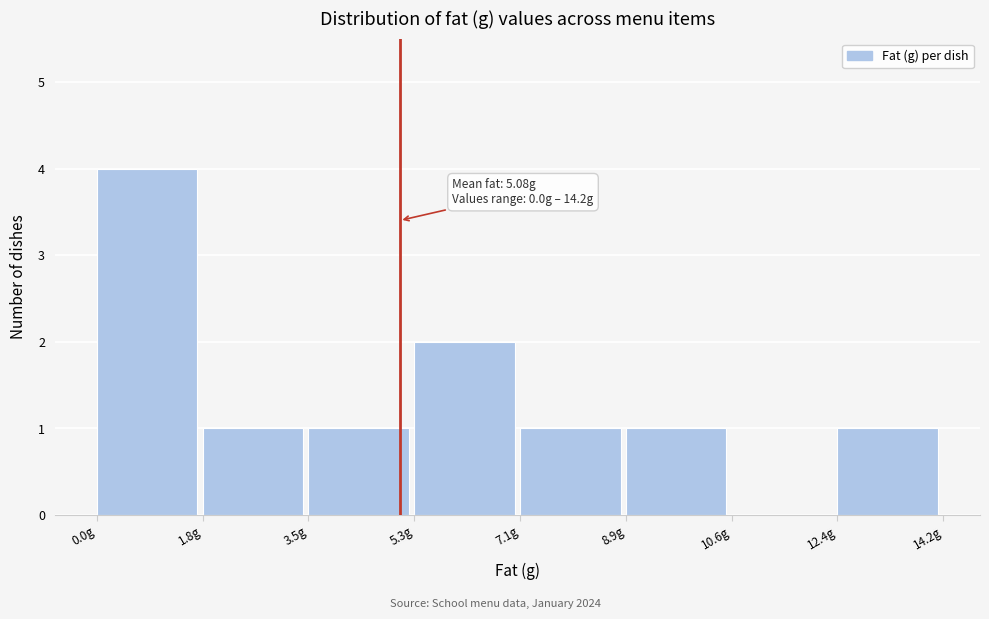

Over which range of the x-axis is the bar tallest?

0.0 to 1.8